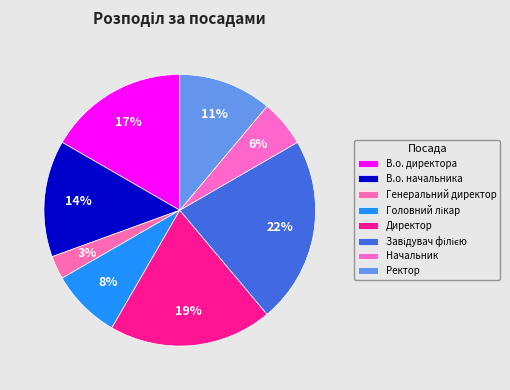

To the nearest percent, what is the average slice percentage?

12%